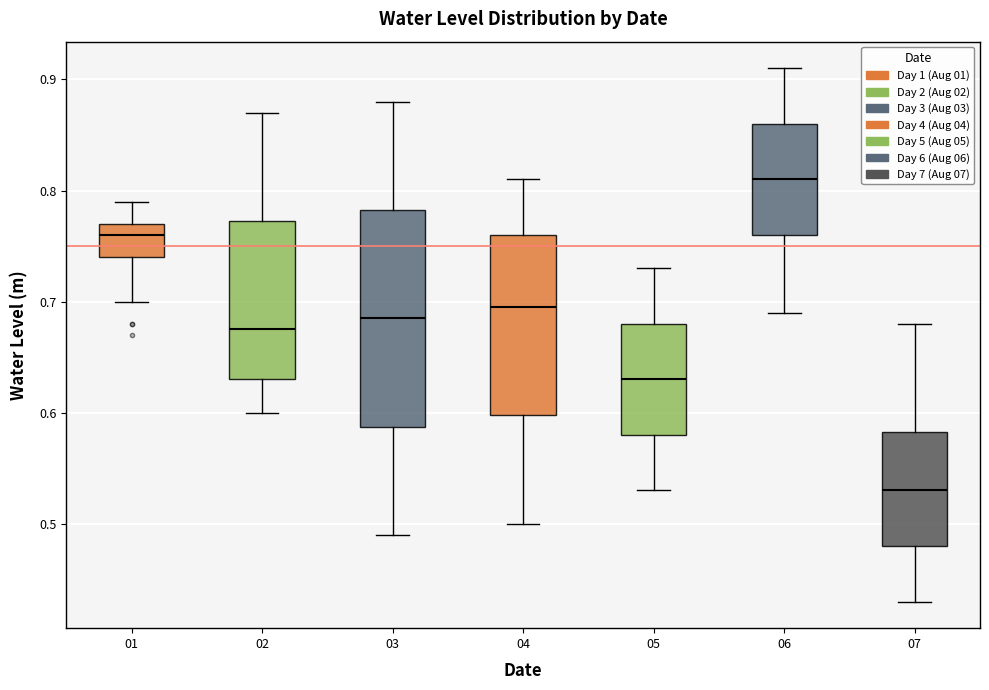

Reading left to right, read every box against the y-axis: the position of its median line, the range the box covers, and the ends of its whiskers. The values are not printed on the chart, so give them approximately, as read against the axis.

01: median 0.76, box 0.74 to 0.77, whiskers 0.70 to 0.79
02: median 0.68, box 0.63 to 0.77, whiskers 0.60 to 0.87
03: median 0.69, box 0.59 to 0.78, whiskers 0.49 to 0.88
04: median 0.70, box 0.60 to 0.76, whiskers 0.50 to 0.81
05: median 0.63, box 0.58 to 0.68, whiskers 0.53 to 0.73
06: median 0.81, box 0.76 to 0.86, whiskers 0.69 to 0.91
07: median 0.53, box 0.48 to 0.58, whiskers 0.43 to 0.68